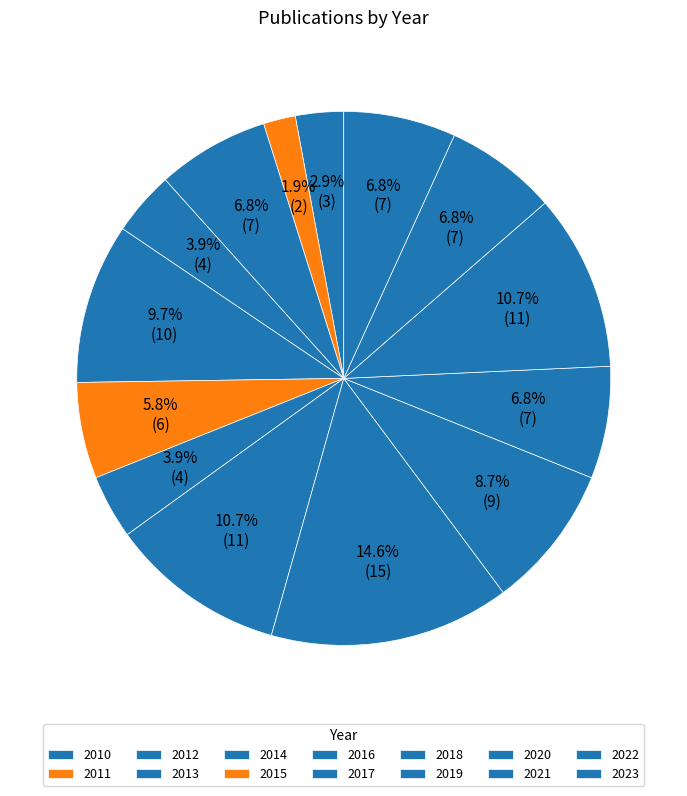

What is the smallest slice in the pie chart?

2011